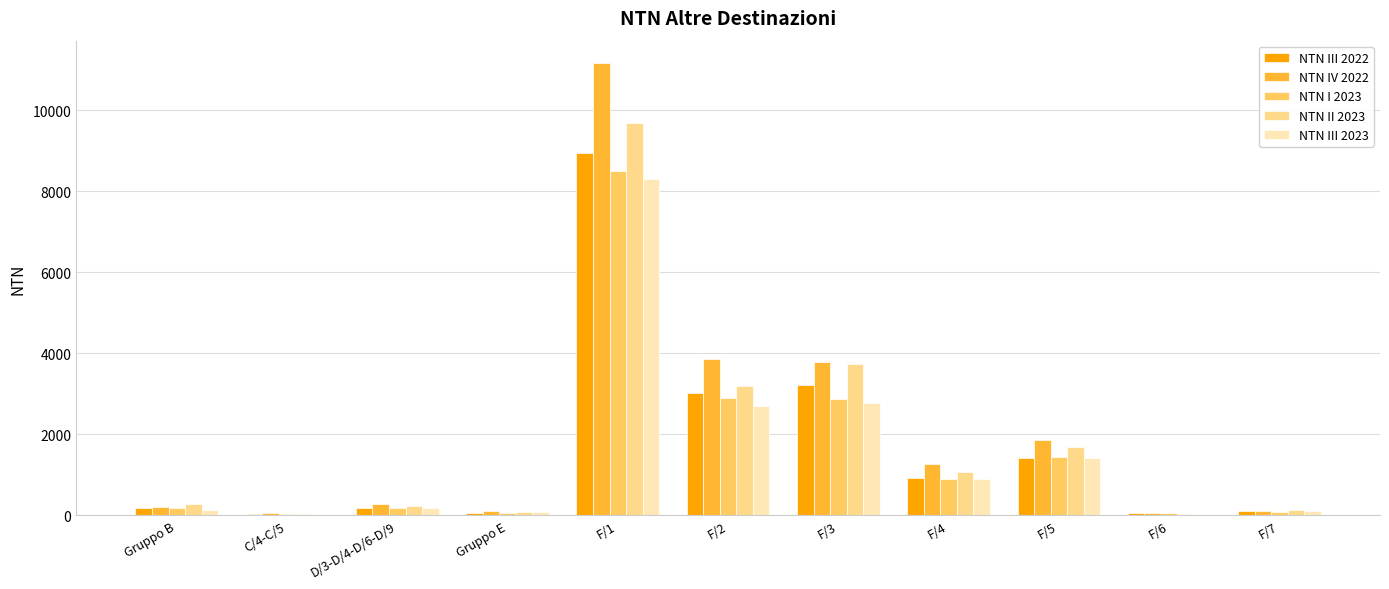

Which series has the widest spread of values?

NTN IV 2022